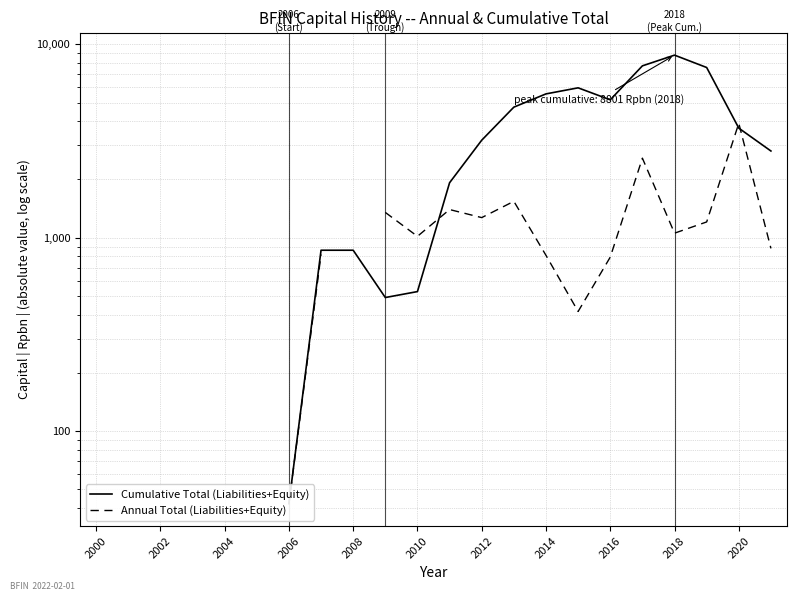

In Annual Total (Liabilities+Equity), how many points are higher than both neighbors (excluding endpoints)?

4